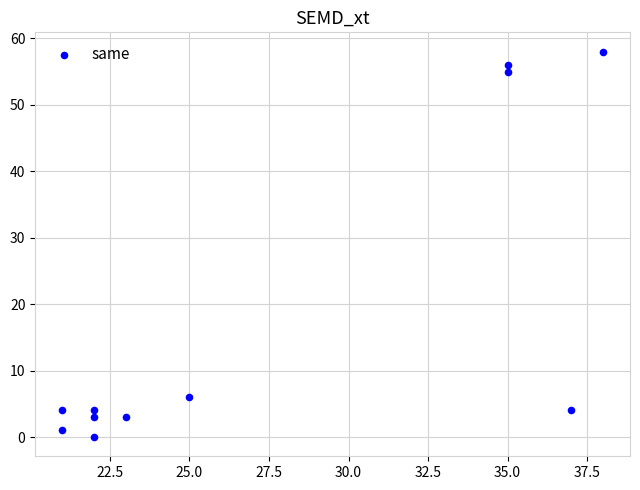

What is the average X value?

27